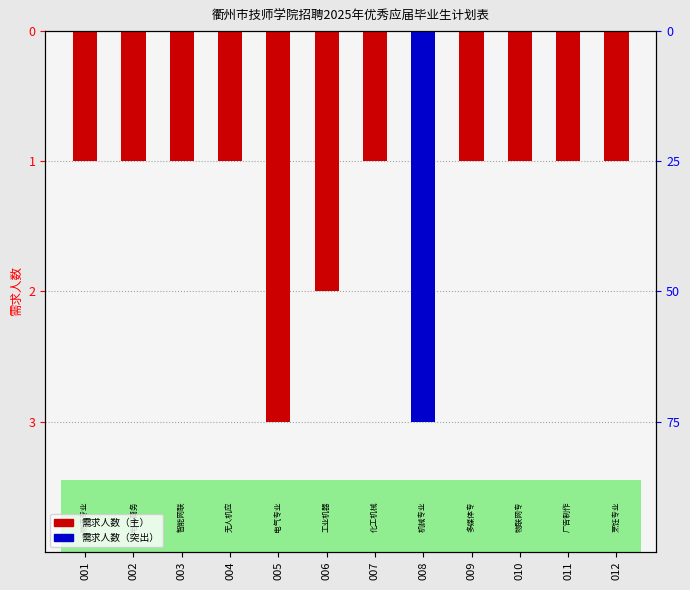

Does the chart contain stacked bars?

No